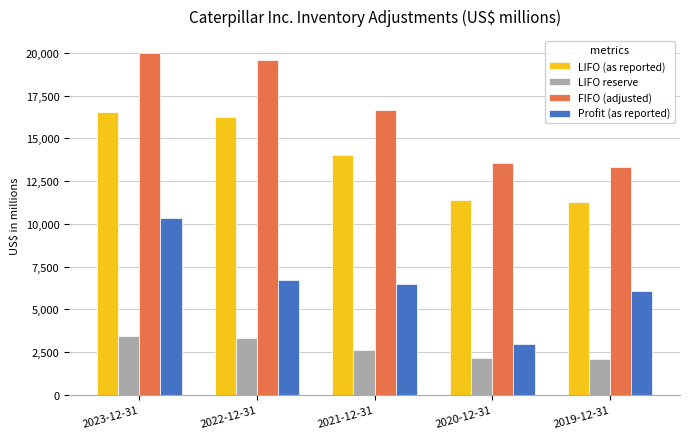

The FIFO (adjusted) series shows 16637 at 2021-12-31. True or false?

True